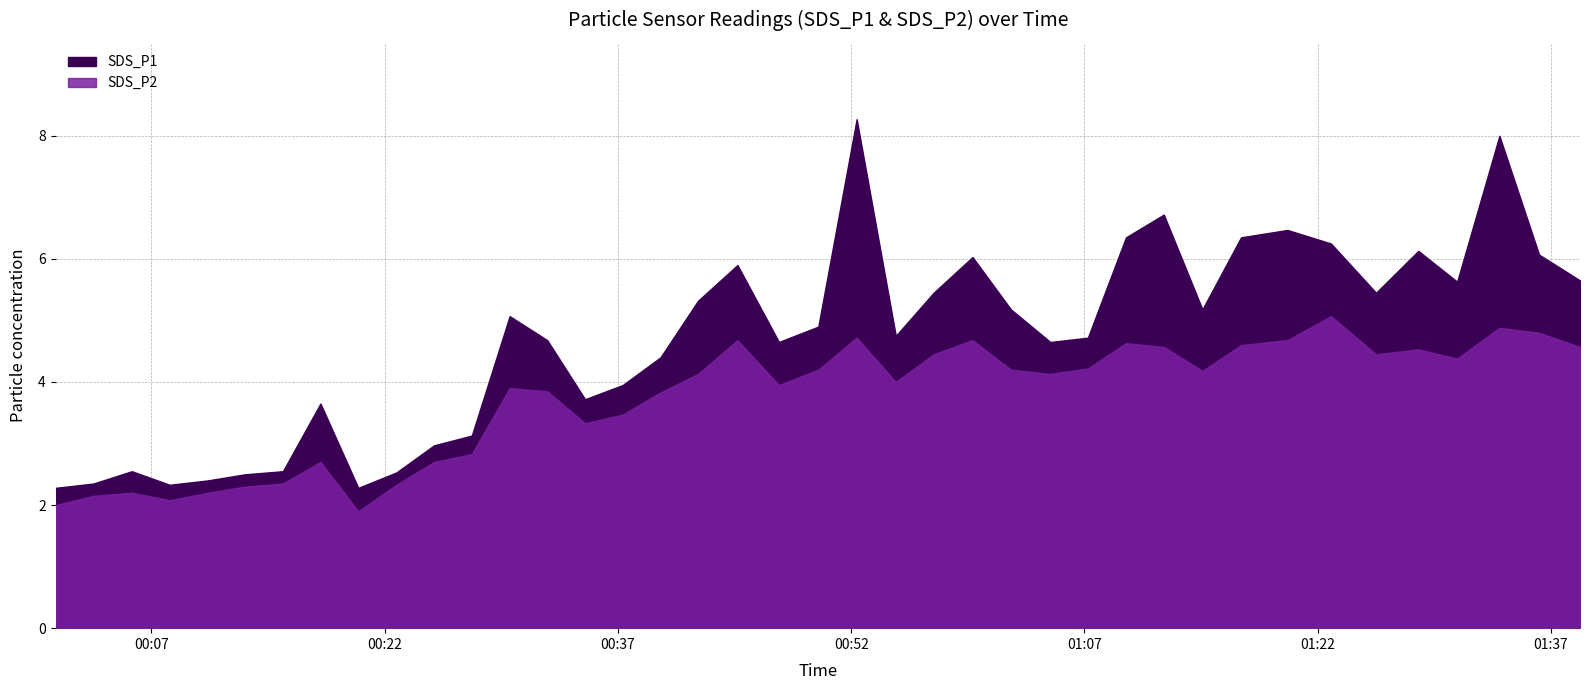

How many data points in SDS_P2 are less than 4?

18